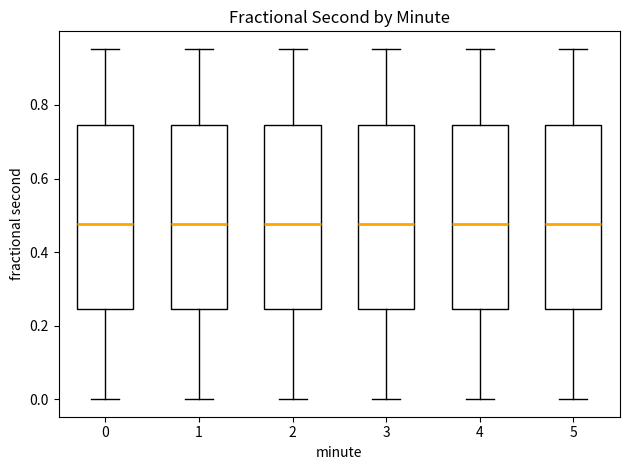

Where does the upper whisker of the box at x = 3 end on the y-axis? The values are not printed on the chart, so give them approximately, as read against the axis.

0.96